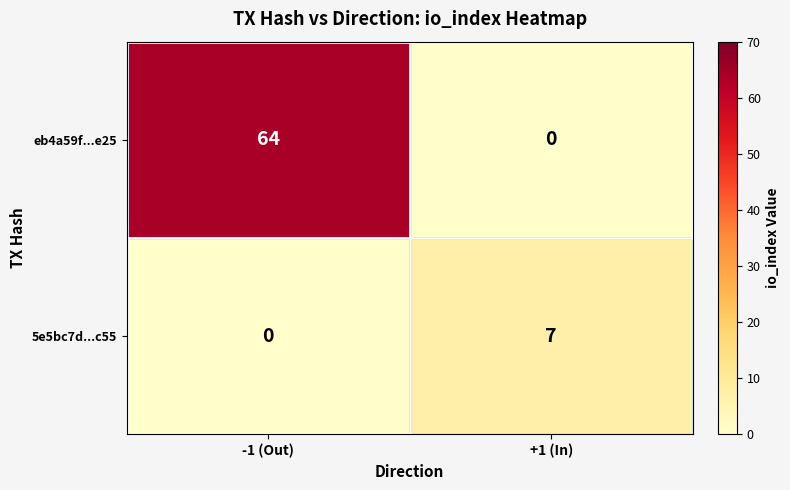

Which series has the largest total across all categories?

eb4a59f...e25